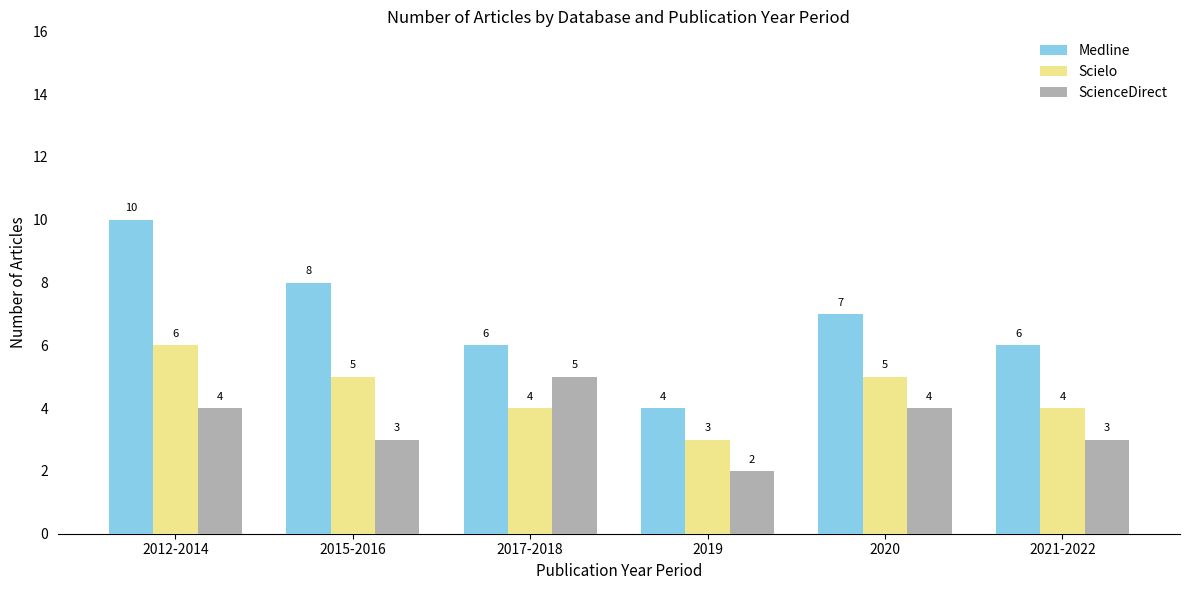

Which series has the widest spread of values?

Medline